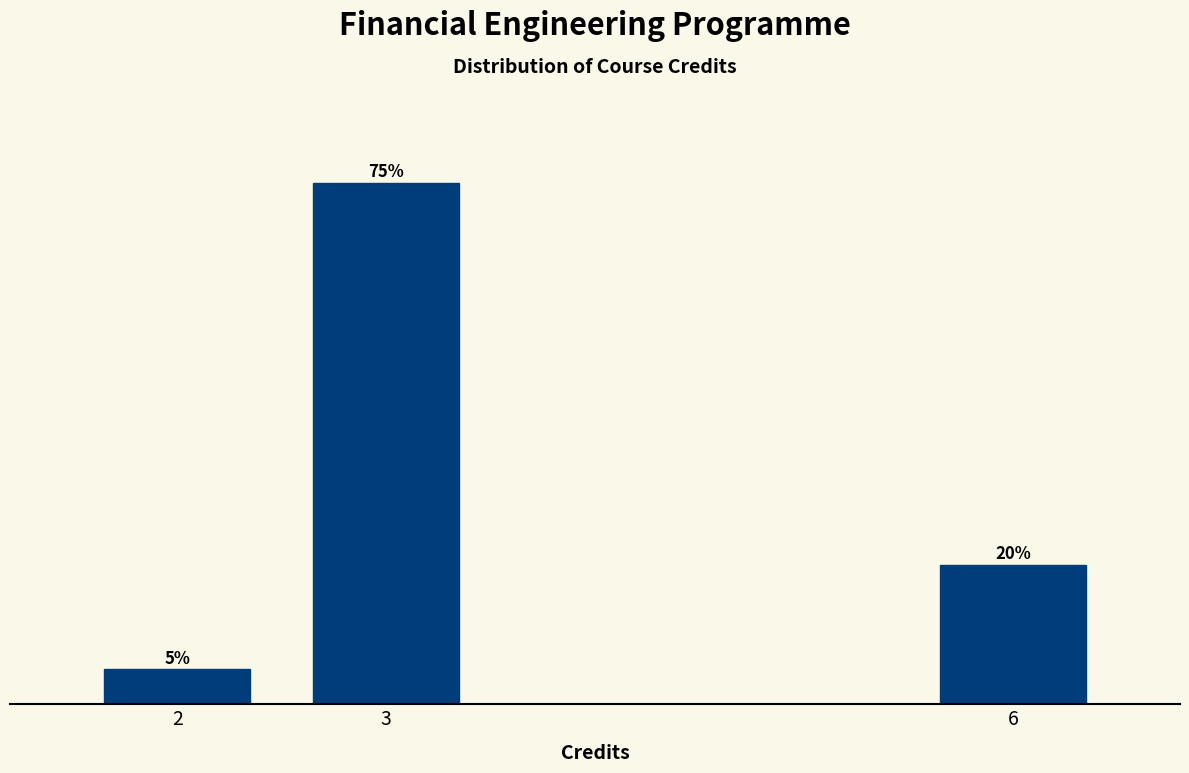

Does the chart contain any negative values?

No